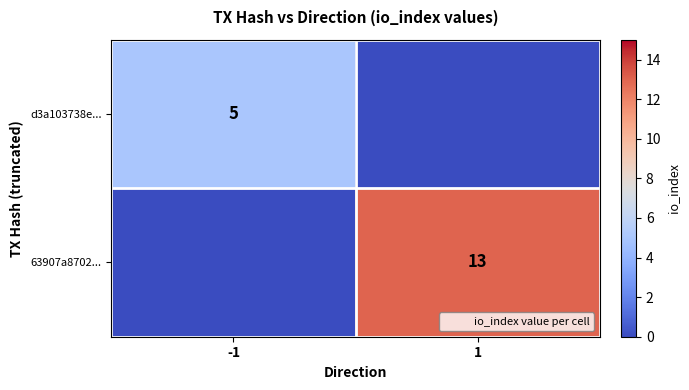

Is it true that d3a103738e... equals 5 at -1?

True